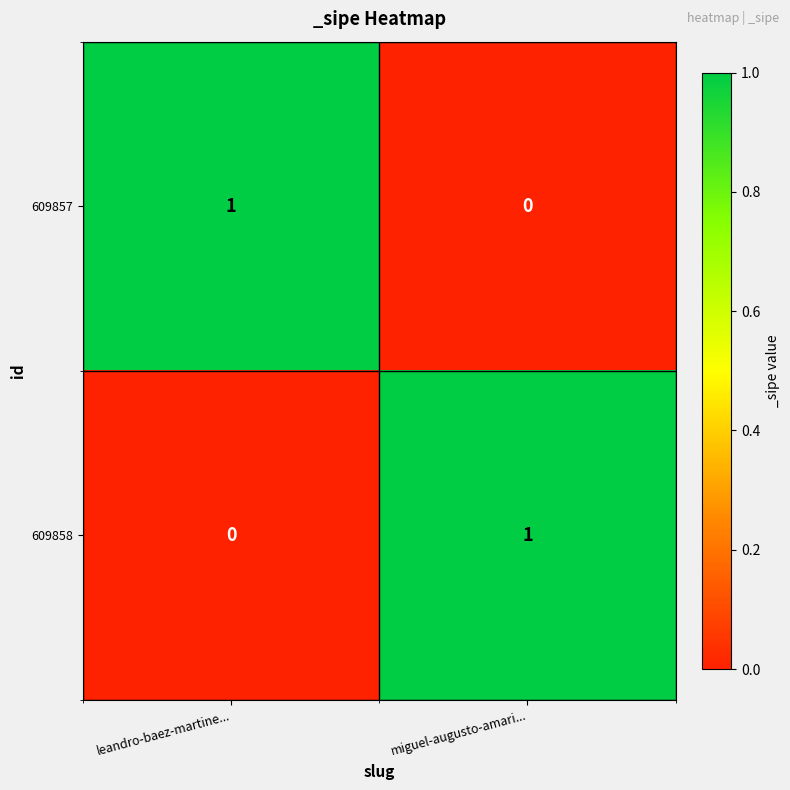

The value of 609857 at leandro-baez-martine... is 0. True or false?

False